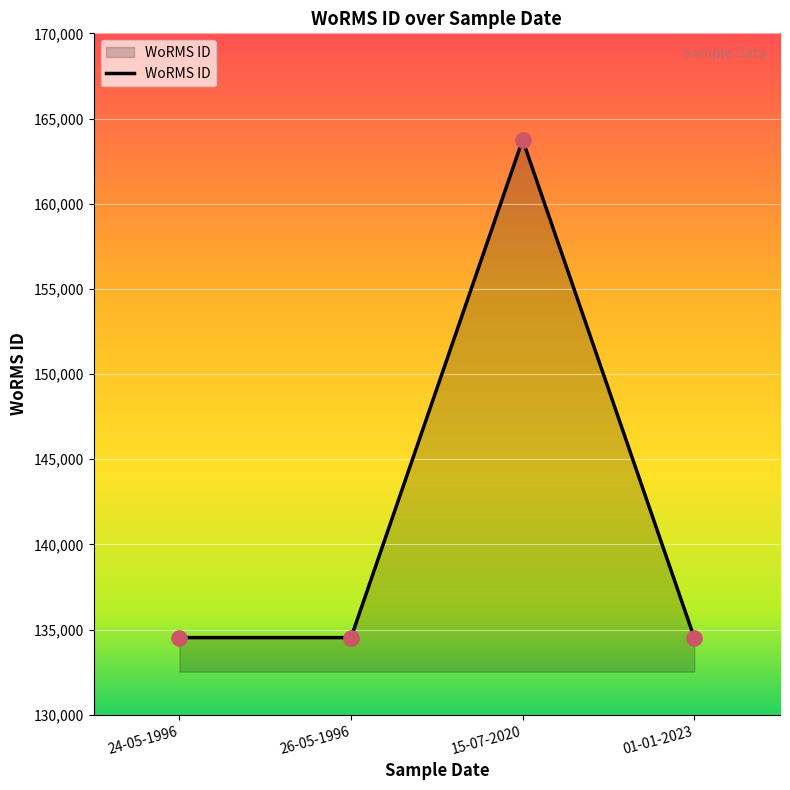

What is the ratio of the value at 26-05-1996 to the value at 24-05-1996?

1.0